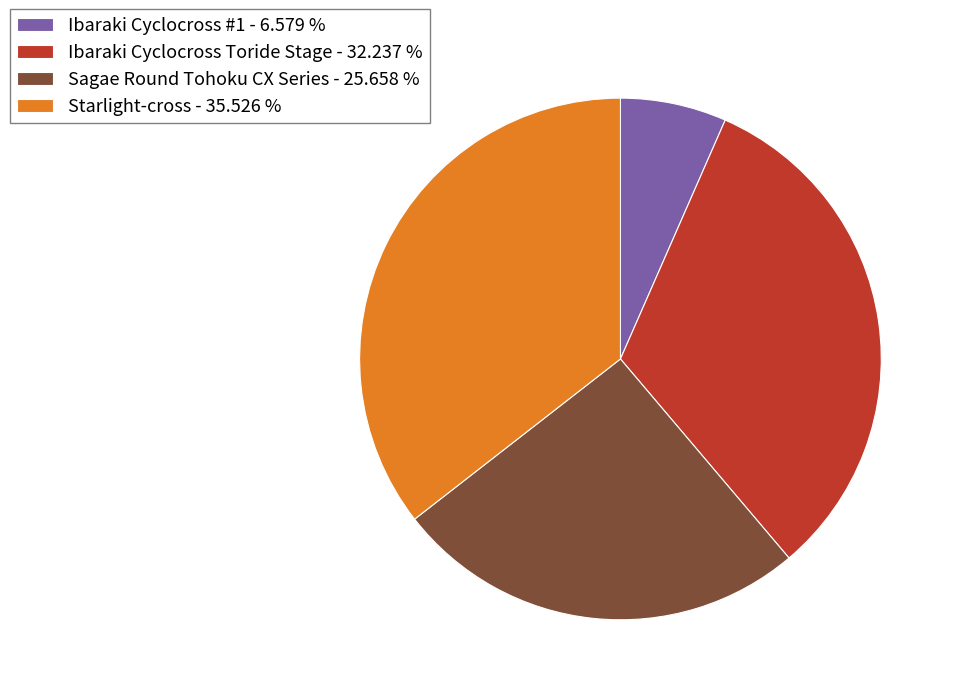

Does Starlight-cross represent more than half of the total?

No